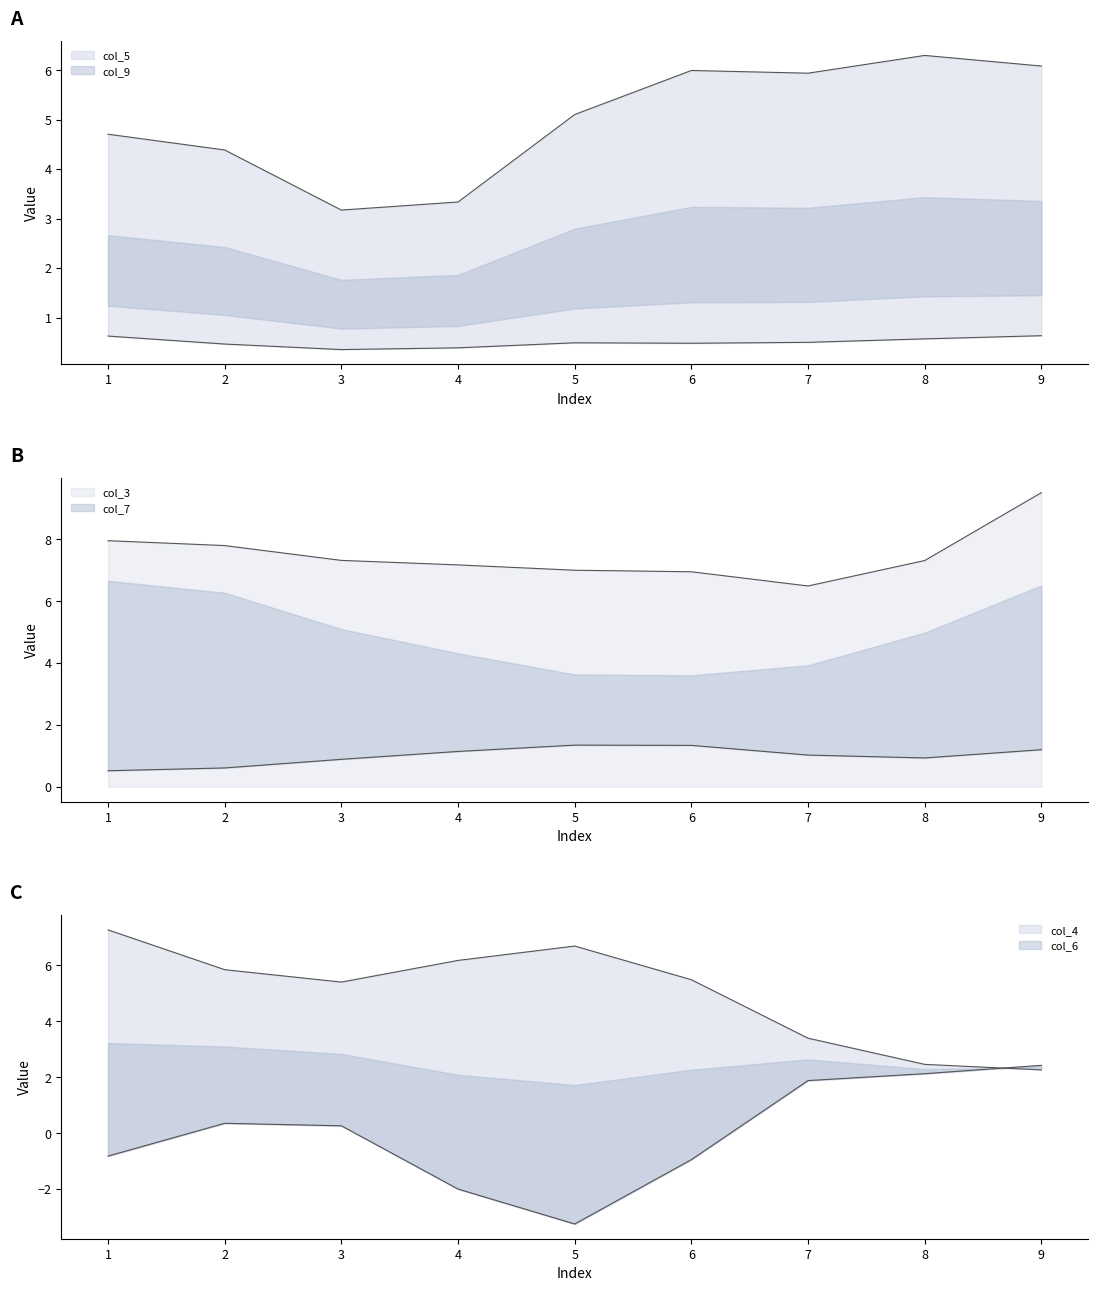

What is the total value across all series at 2?

29